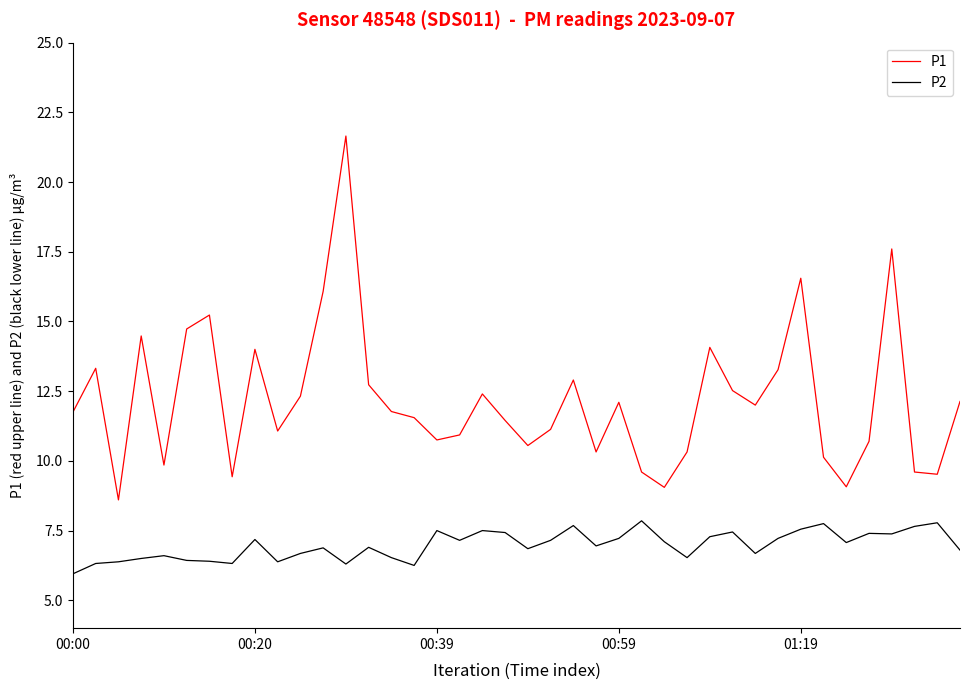

Rank the series by their average value, from lowest to highest.

P2, P1